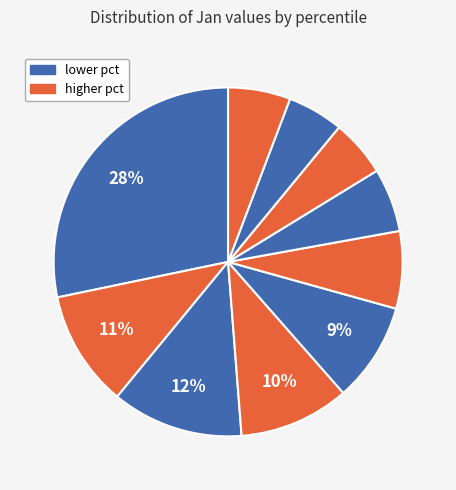

How many slices are in this pie chart?

10